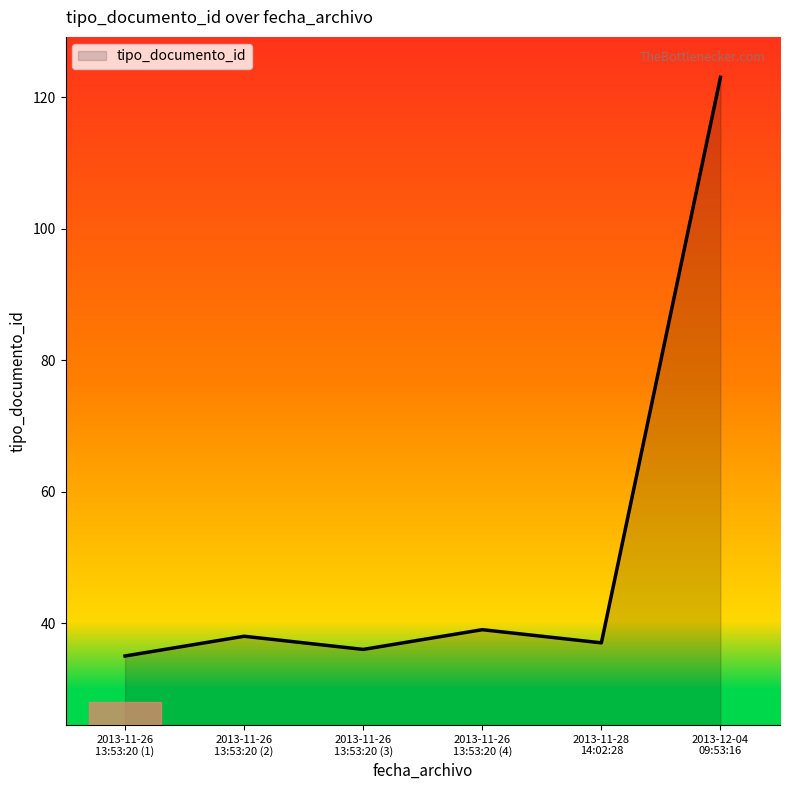

What is the sum of all values?

308